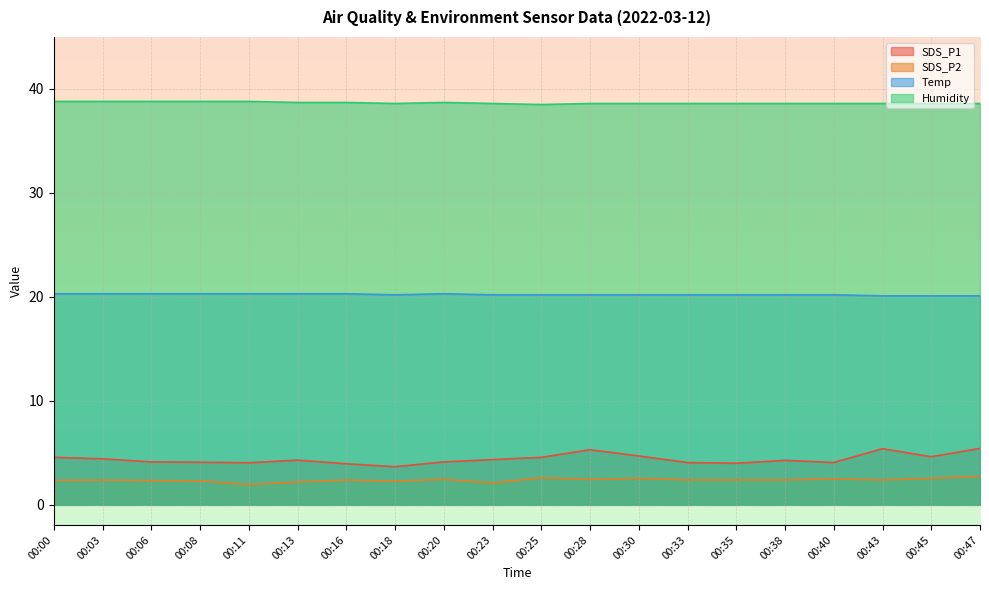

True or false: Humidity and SDS_P1 cross at least once.

False